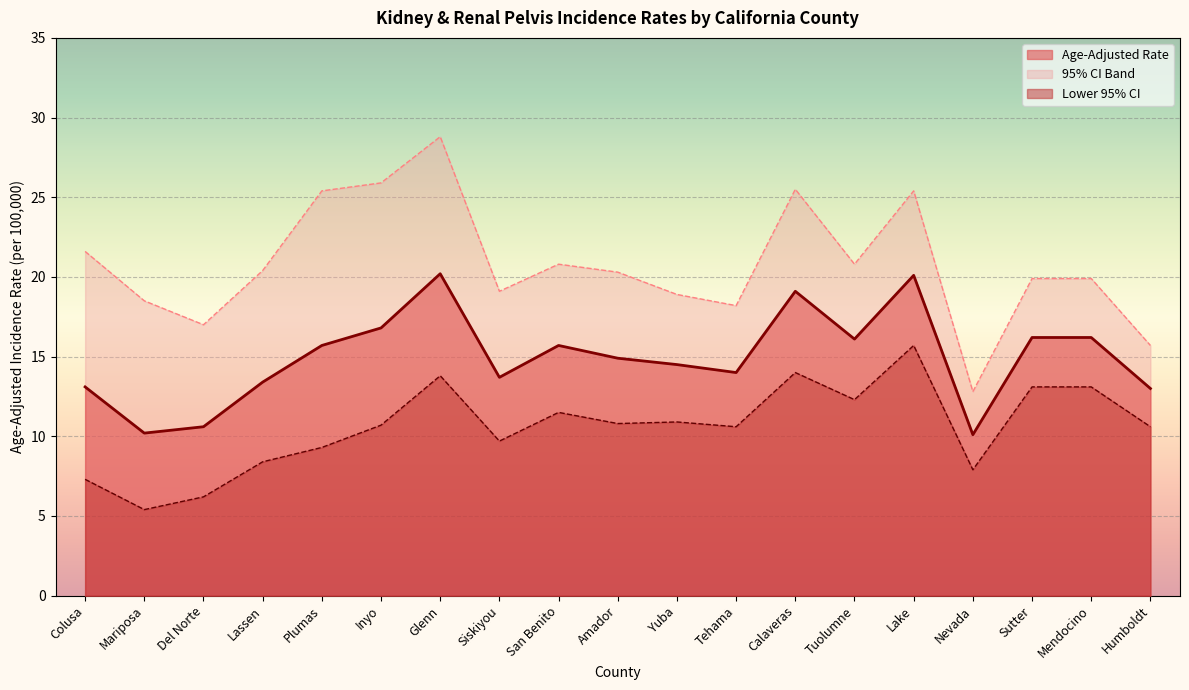

What is the sum of the Age-Adjusted Rate values at Inyo and Tuolumne?

32.9